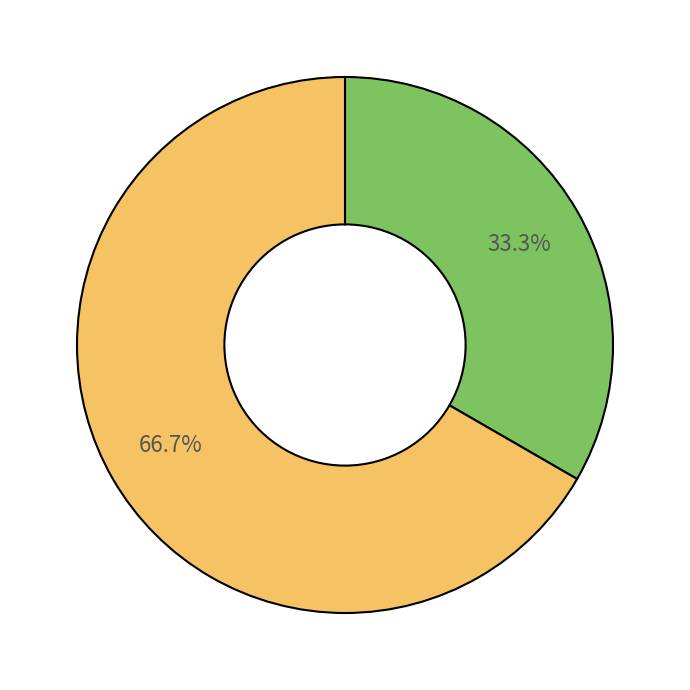

Is there a majority slice in this chart?

Yes